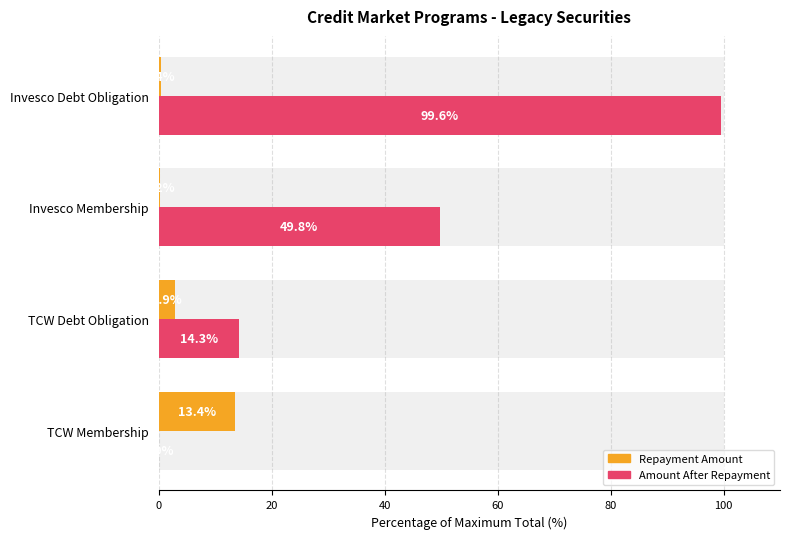

At TCW Debt Obligation, list the series in order from smallest to largest.

Repayment Amount, Amount After Repayment